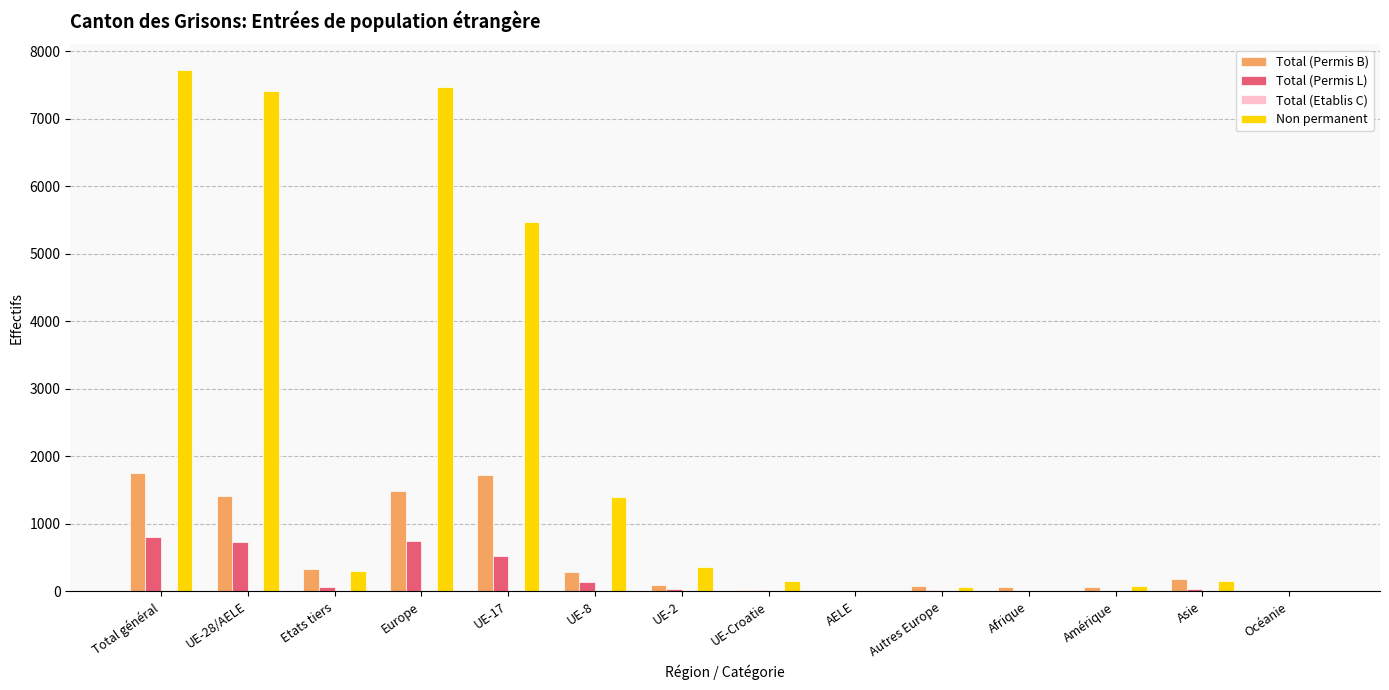

How many groups of bars are there?

14